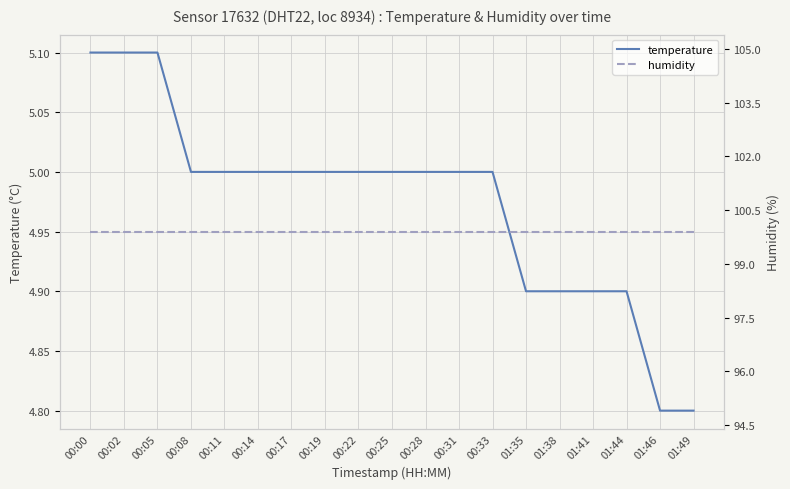

What is the average value of the humidity series?

99.9